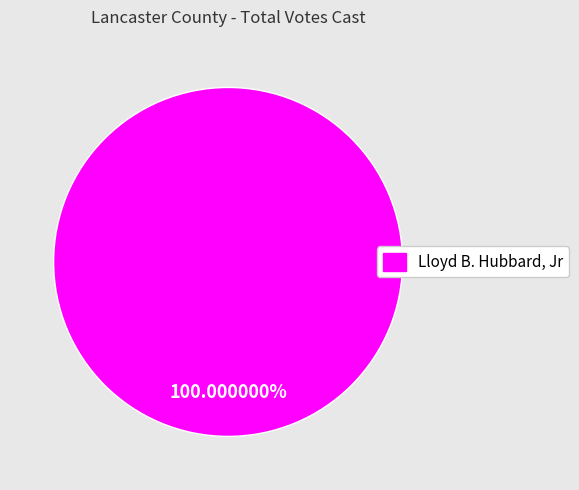

How many segments does this pie chart have?

1